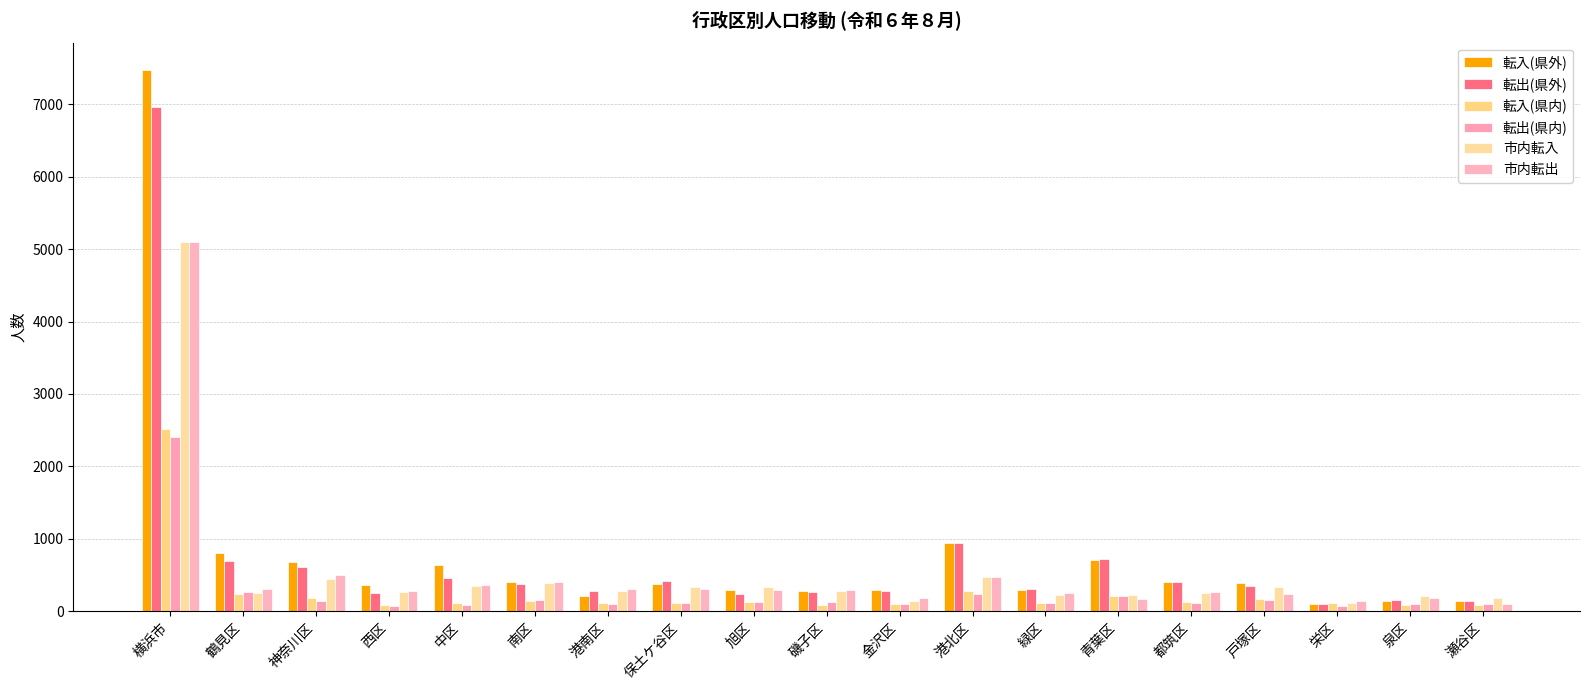

What is the approximate value of 市内転出 at 金沢区, to the nearest 100?

200